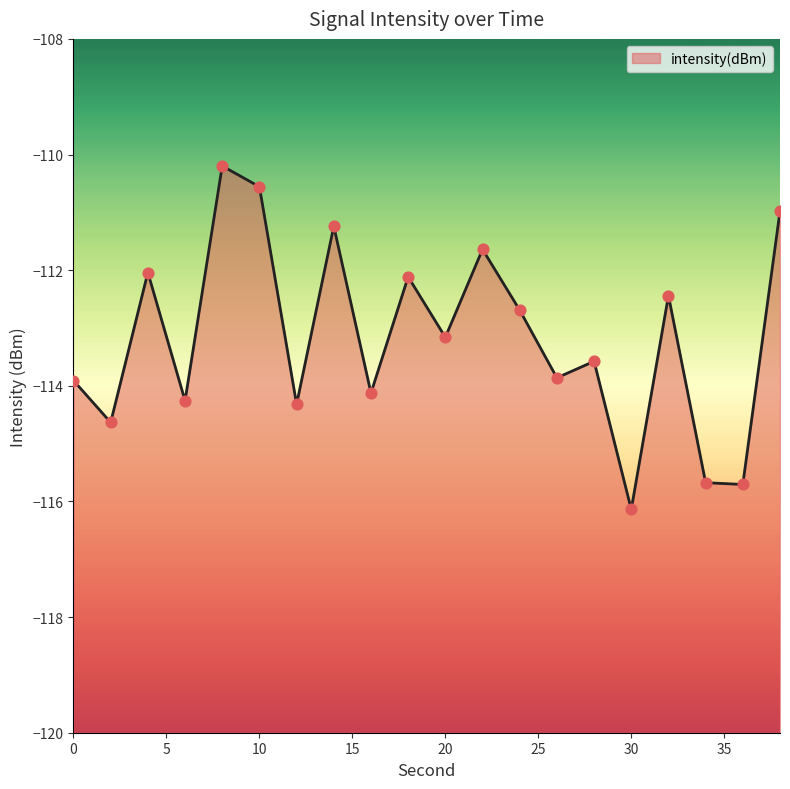

Between 16 and 34, which is larger?

16